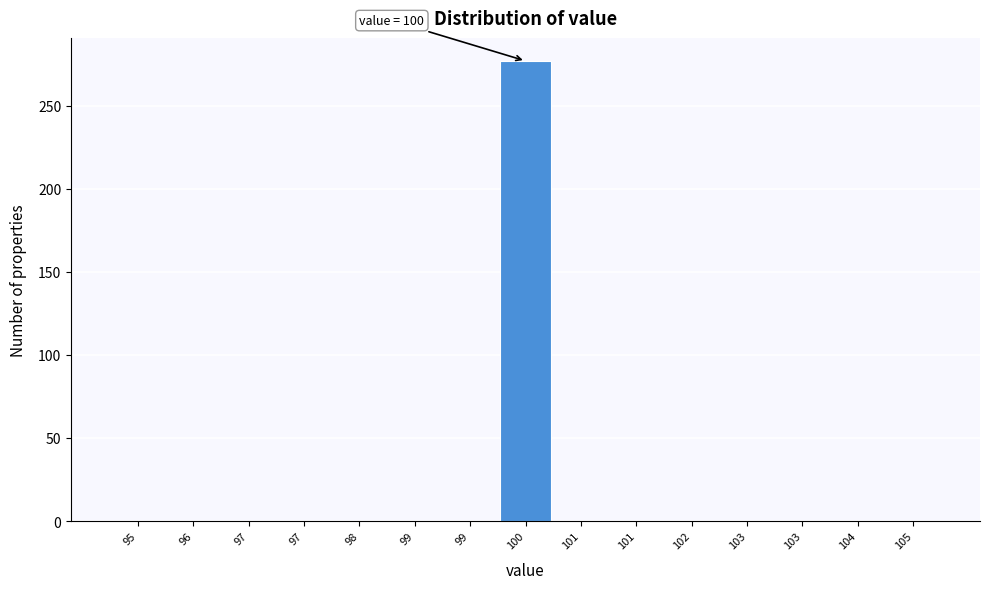

Count the number of data series in this chart.

1